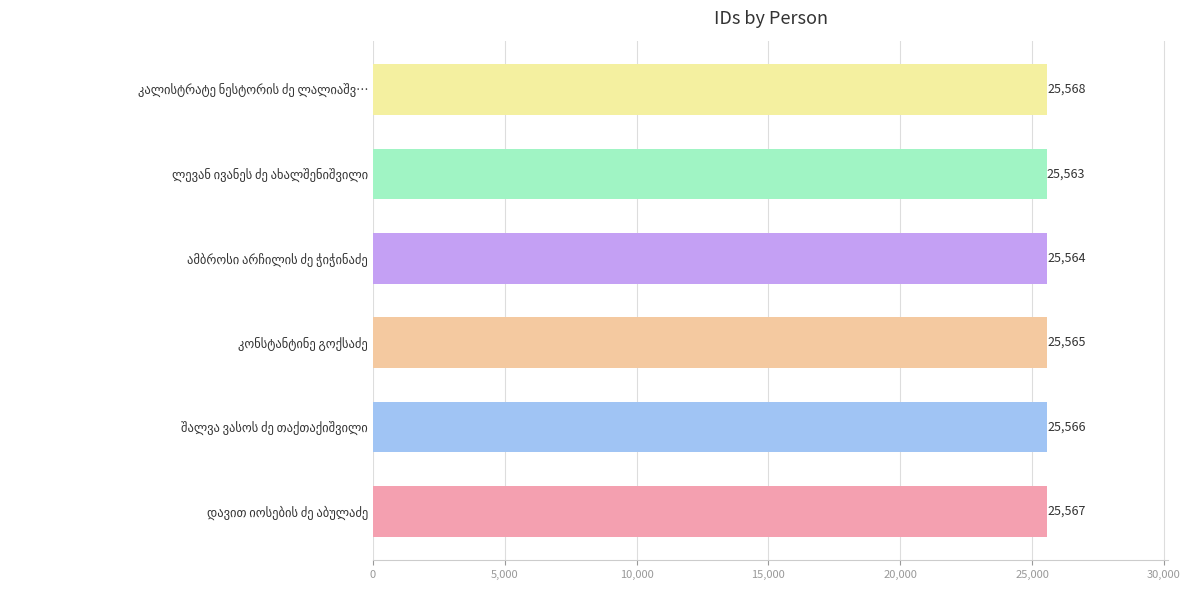

How many categories are shown in the chart?

6